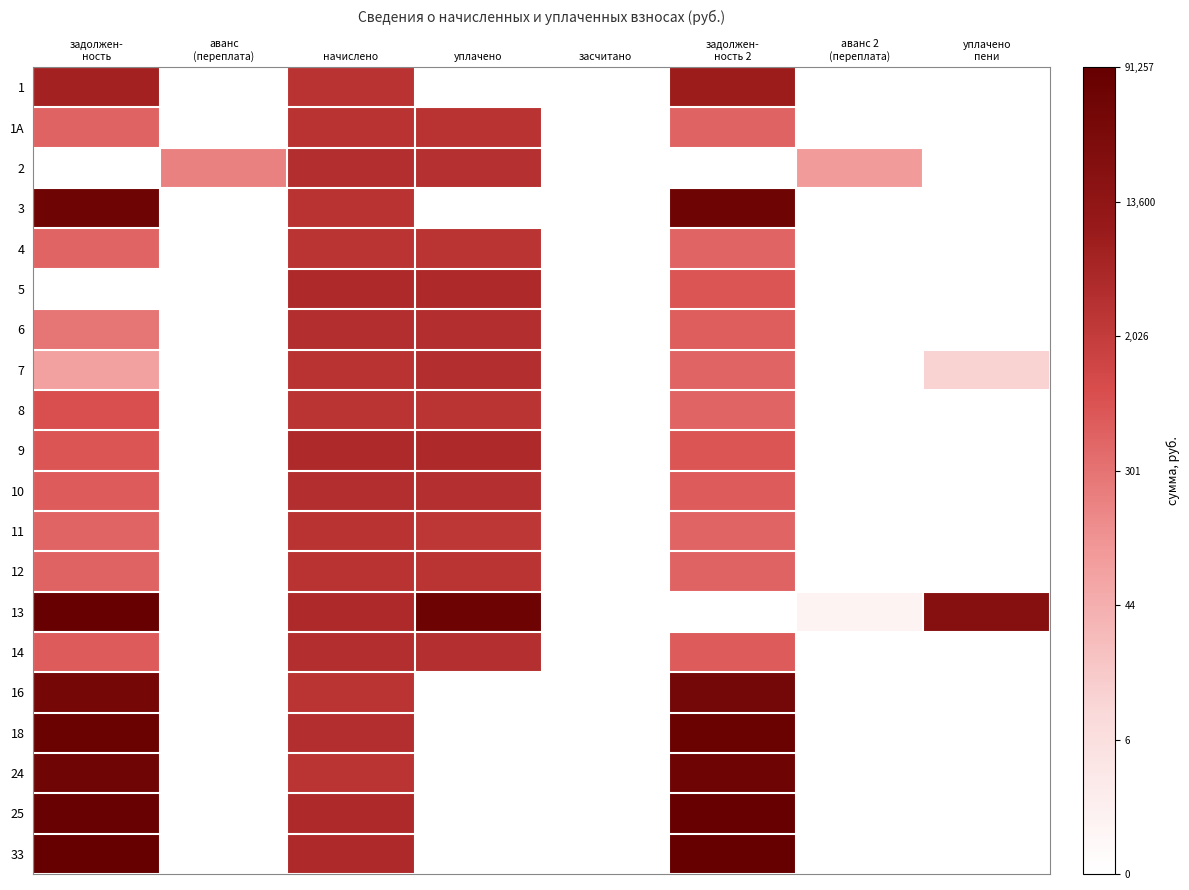

How many data points does each series have?

8